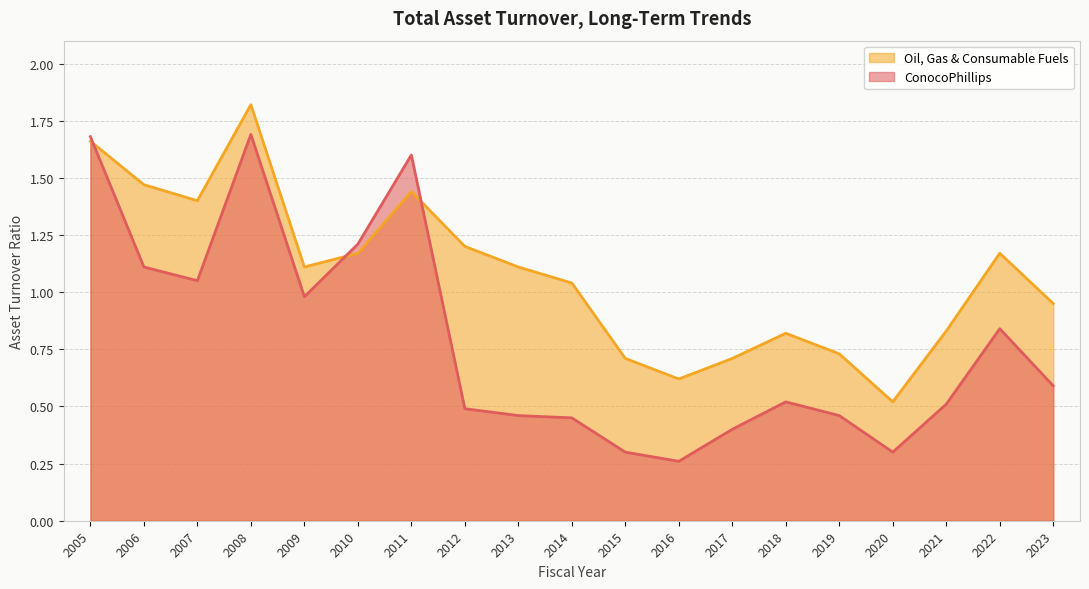

Rank the series by their maximum value, from highest to lowest.

Oil, Gas & Consumable Fuels, ConocoPhillips